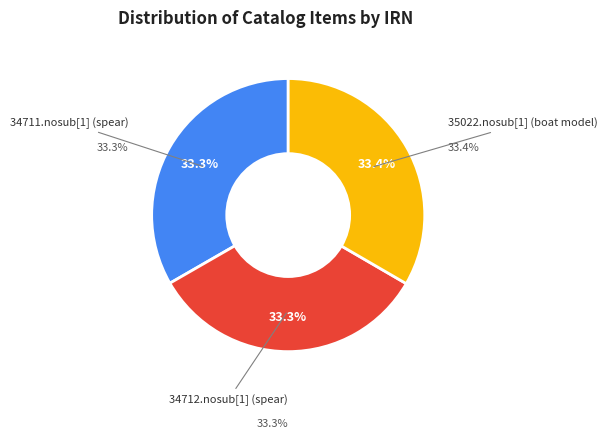

The 34711.nosub[1] (spear) slice represents 42% of the pie. True or false?

False